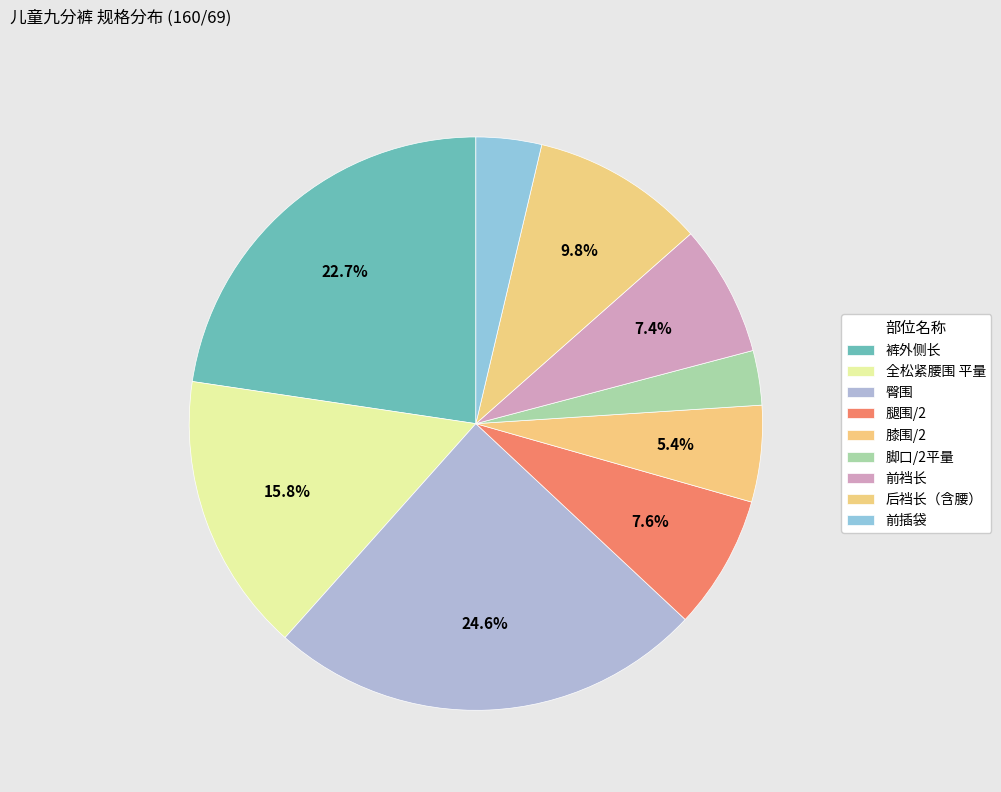

Count the number of slices in the pie.

9